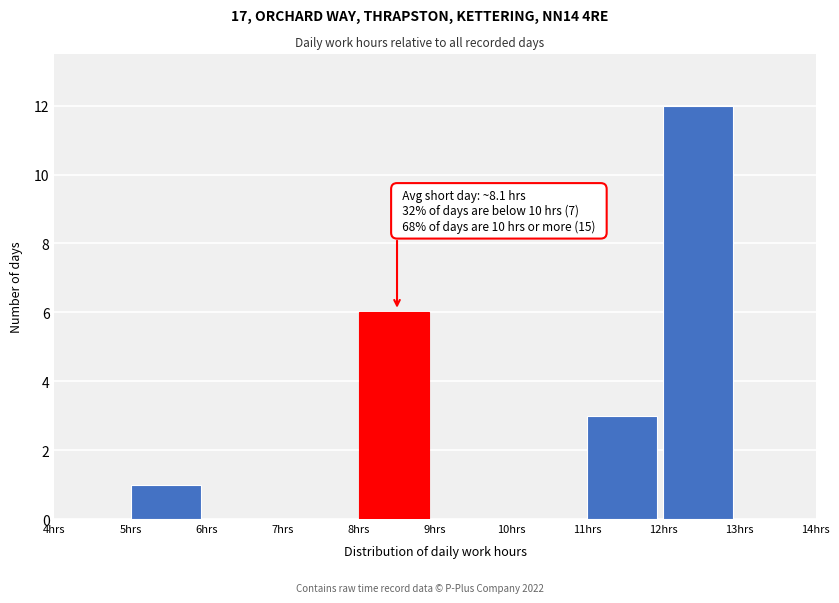

Which range on the x-axis has the tallest bar?

12 to 13